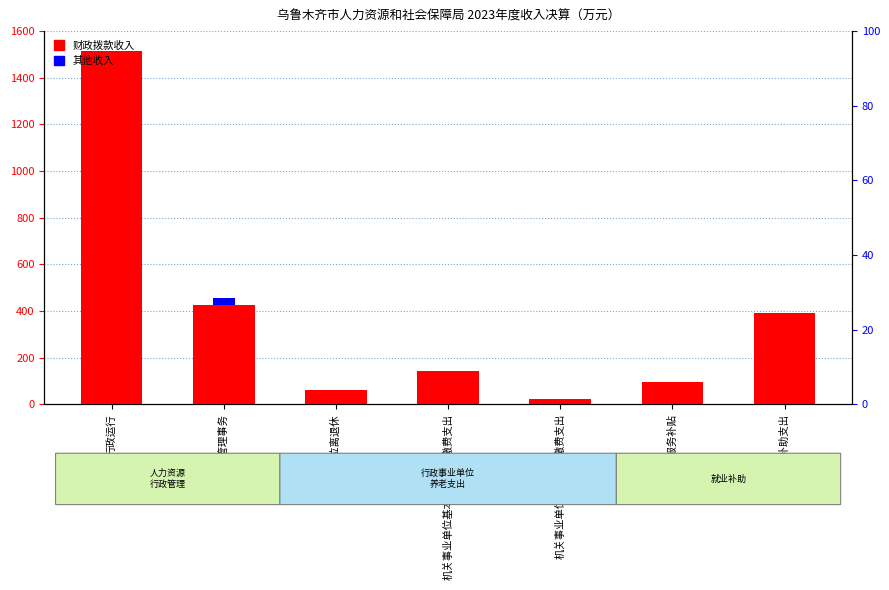

What is the sum of all 财政拨款收入 values?

2655.2